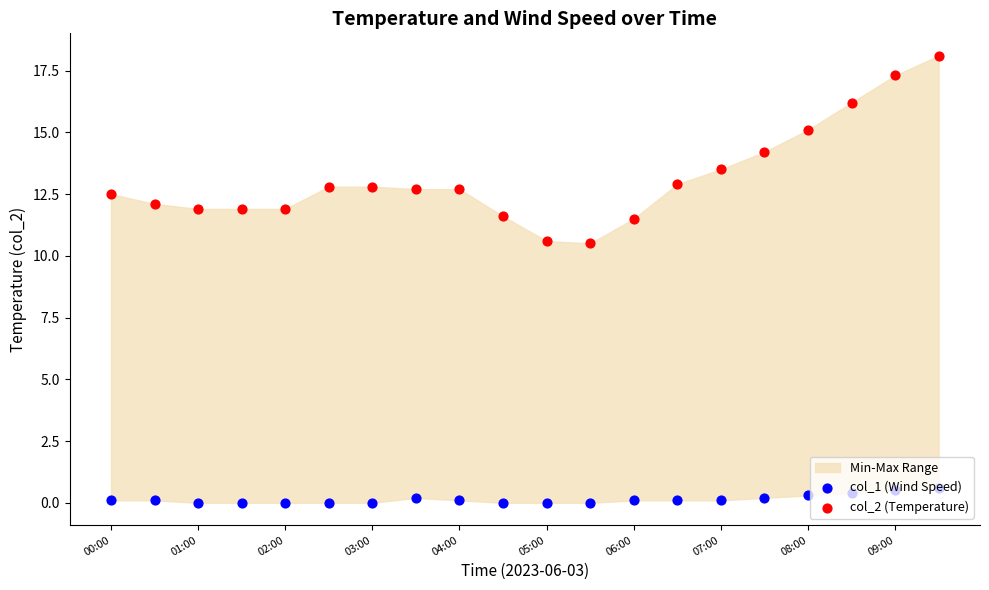

Which series contains the highest Y value?

col_2 (Temperature)